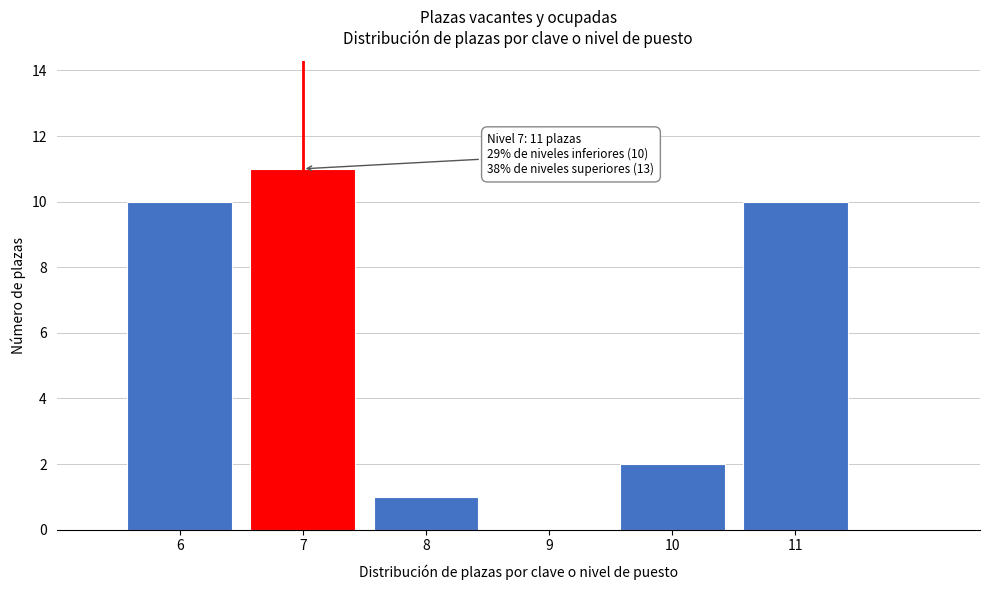

Reading left to right, list all the values displayed in this chart.

6=10	7=11	8=1	9=0	10=2	11=10